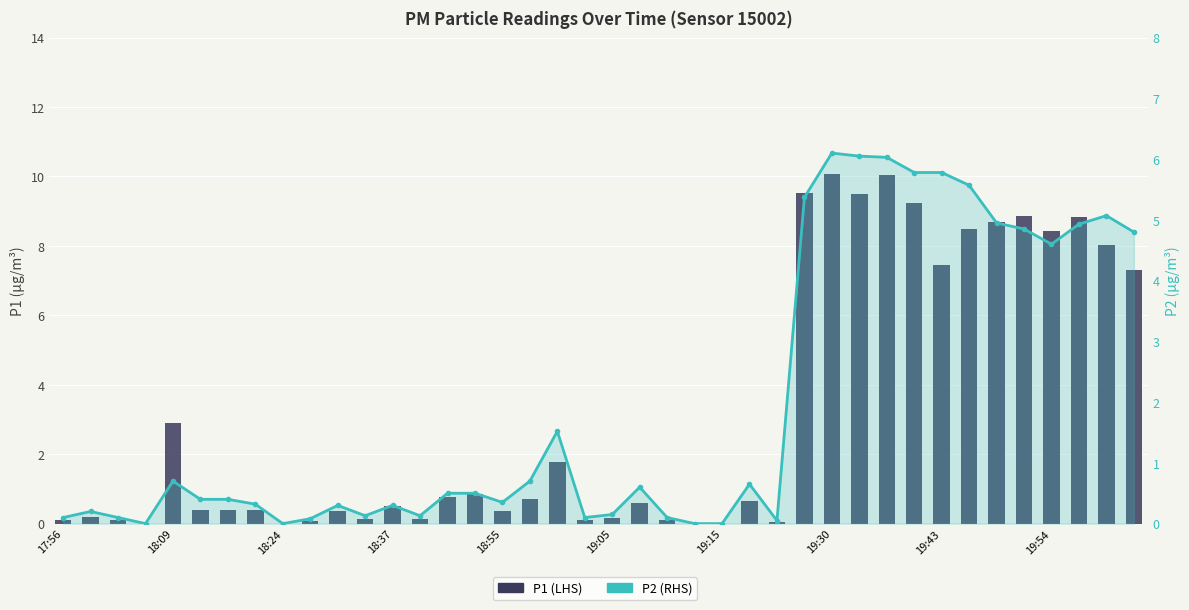

Rank the series by their average value, from highest to lowest.

P1 (LHS), P2 (RHS)